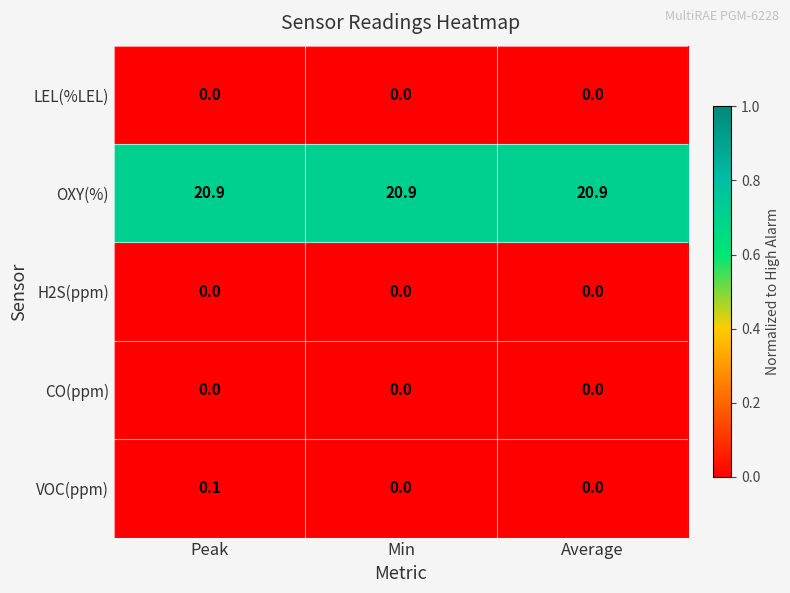

What is the total value across all series at Average?

20.9